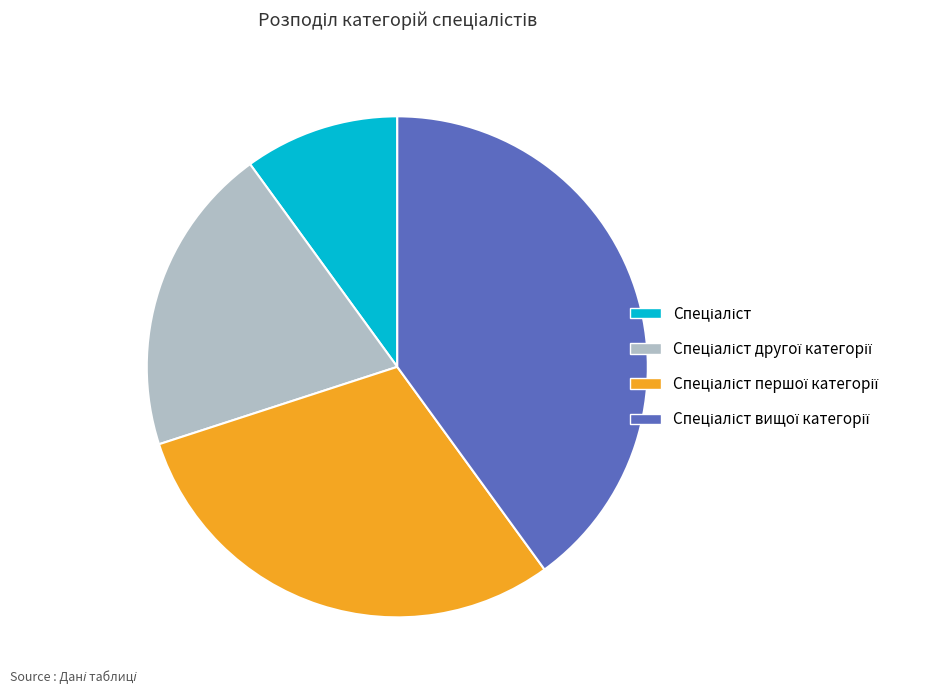

Is there a majority slice in this chart?

No